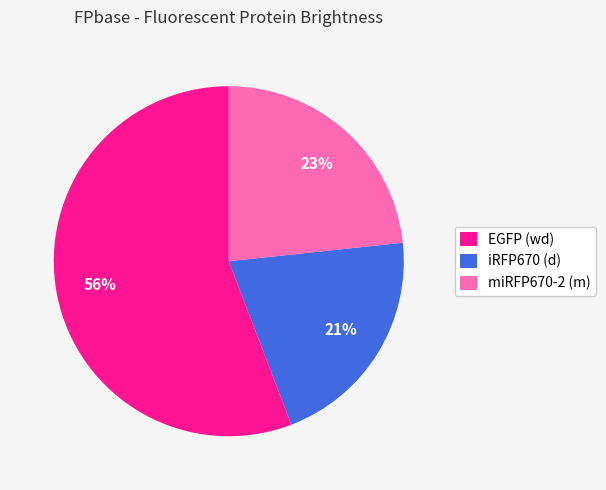

To the nearest percent, what is the difference between the largest and smallest slice percentages?

35%